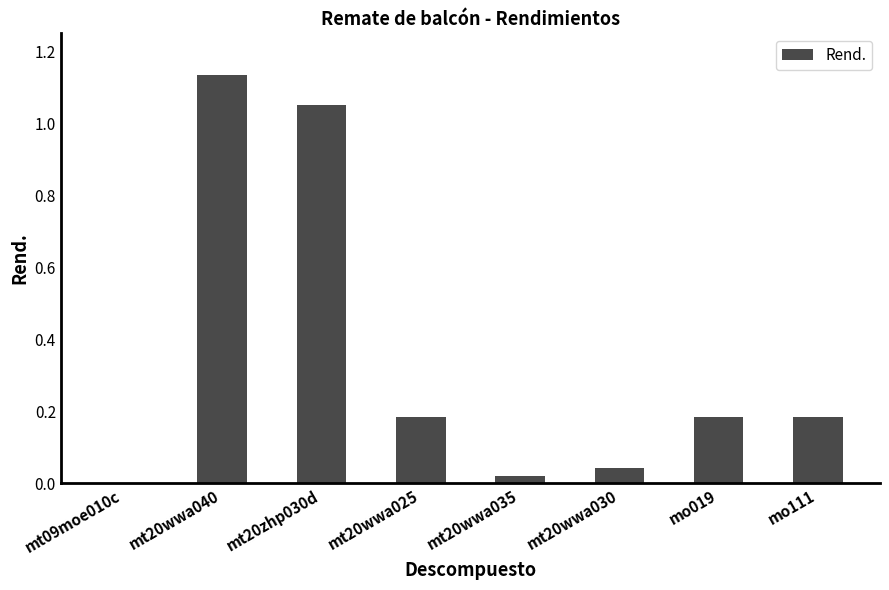

True or false: the data shows 0.0 at mt09moe010c.

True